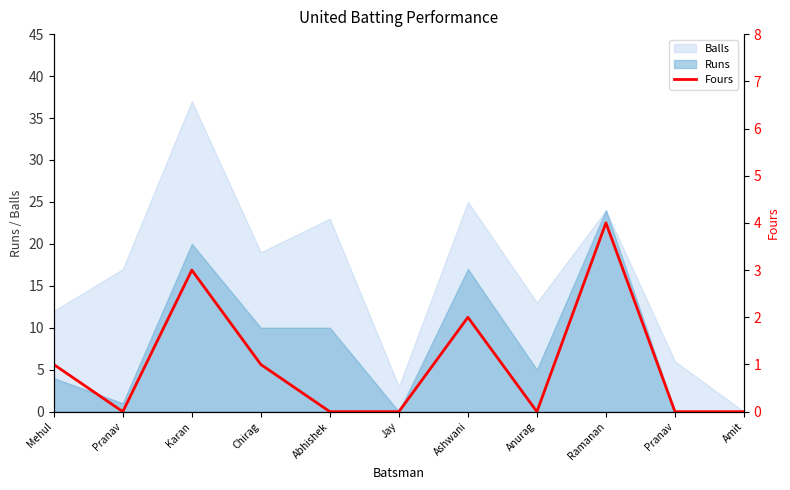

Which has a higher value, Mehul or Karan?

Karan